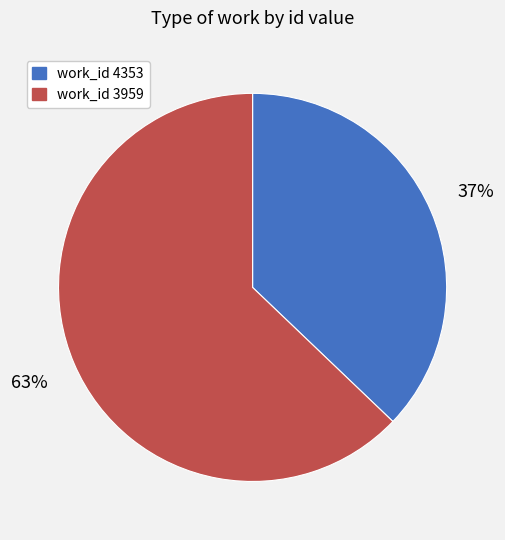

Do work_id 4353 and work_id 3959 together represent more than half of the pie?

Yes